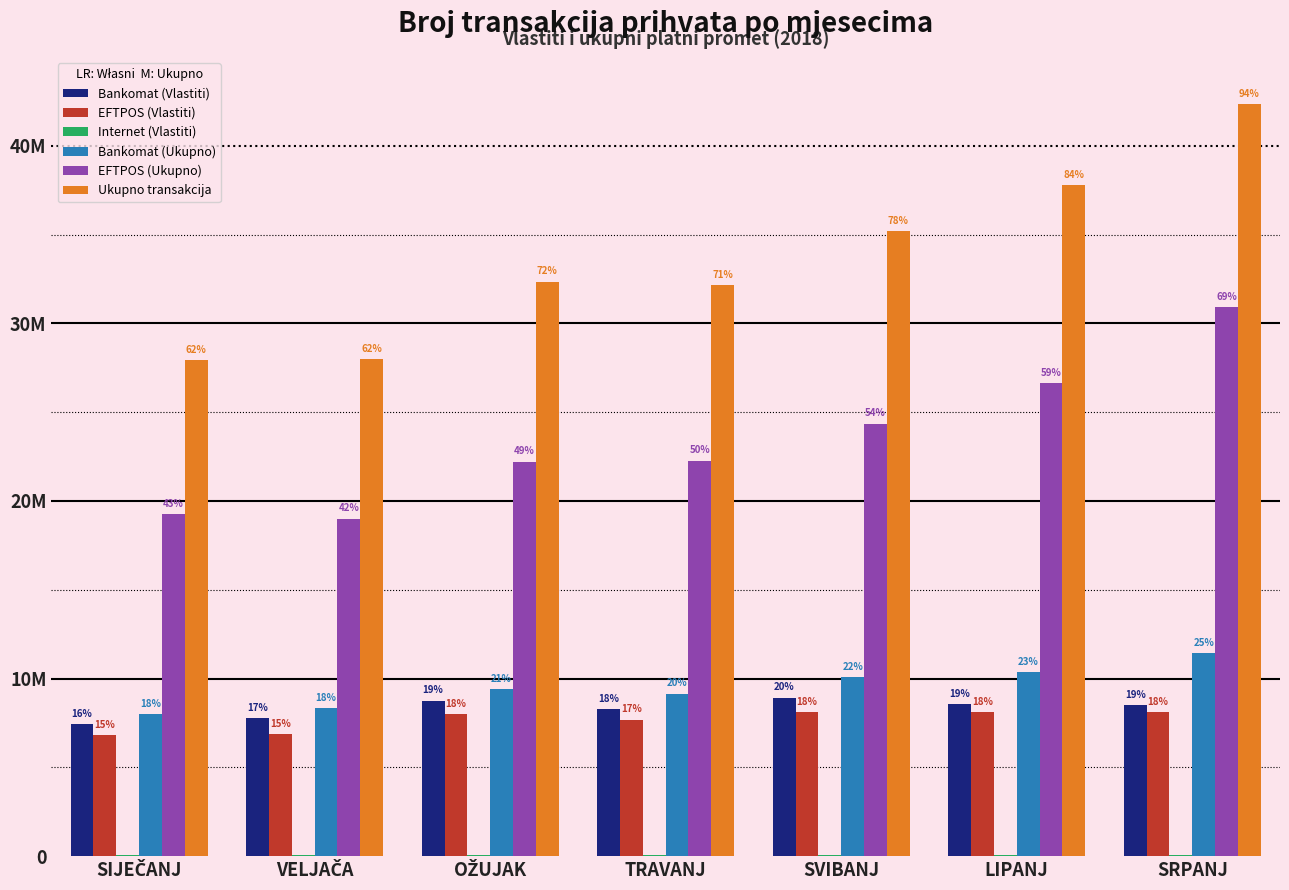

Are the bars grouped side by side (vs. stacked)?

Yes